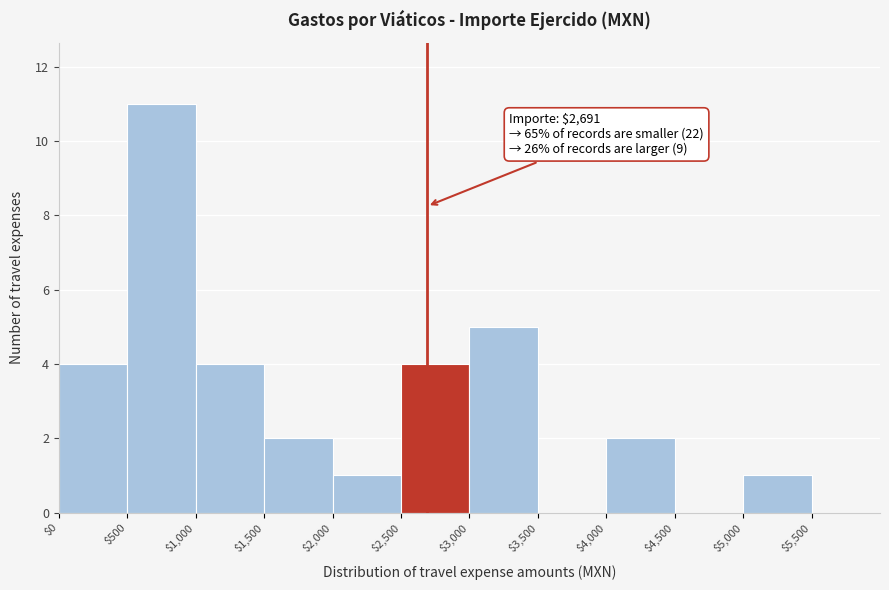

Over which range of the x-axis is the bar tallest?

500 to 1000